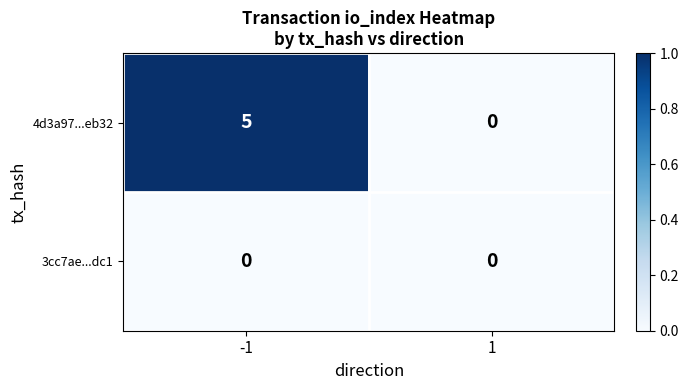

Which series has the widest spread of values?

4d3a97...eb32